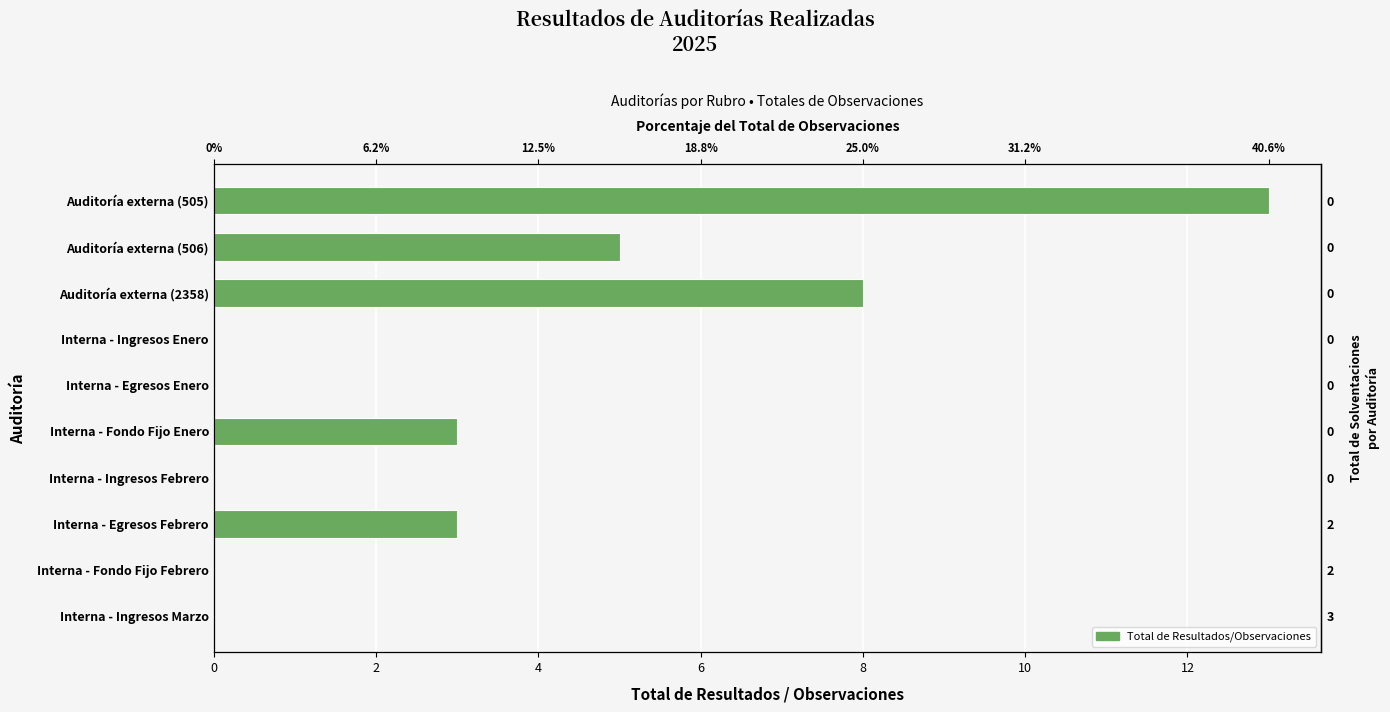

Which has a higher value, Interna - Egresos Enero or Interna - Ingresos Marzo?

Interna - Egresos Enero